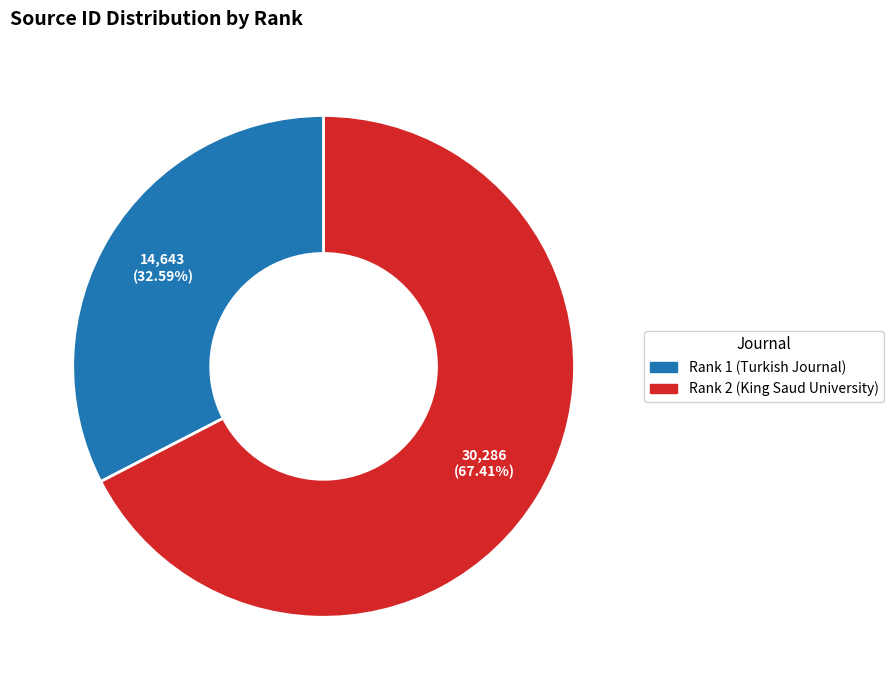

How many slices are in this pie chart?

2